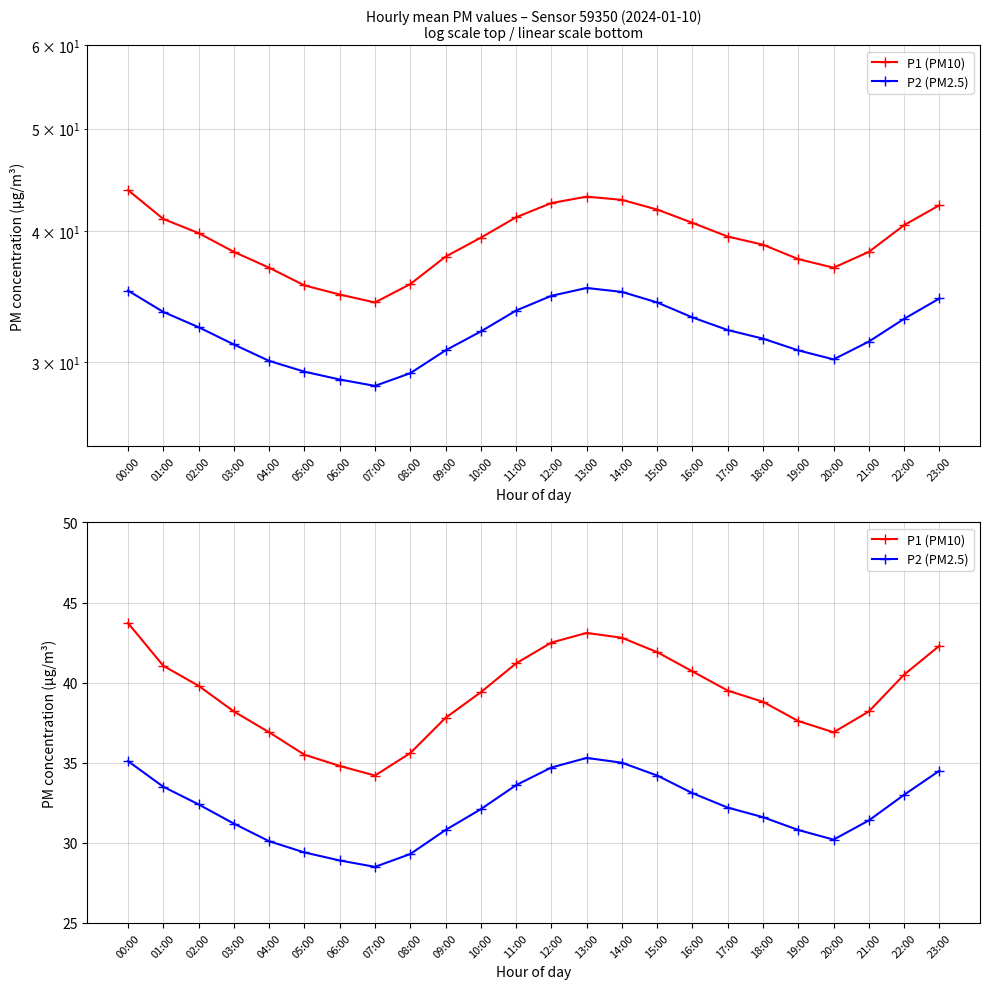

Where does the P2 (PM2.5) series first go above 32?

00:00